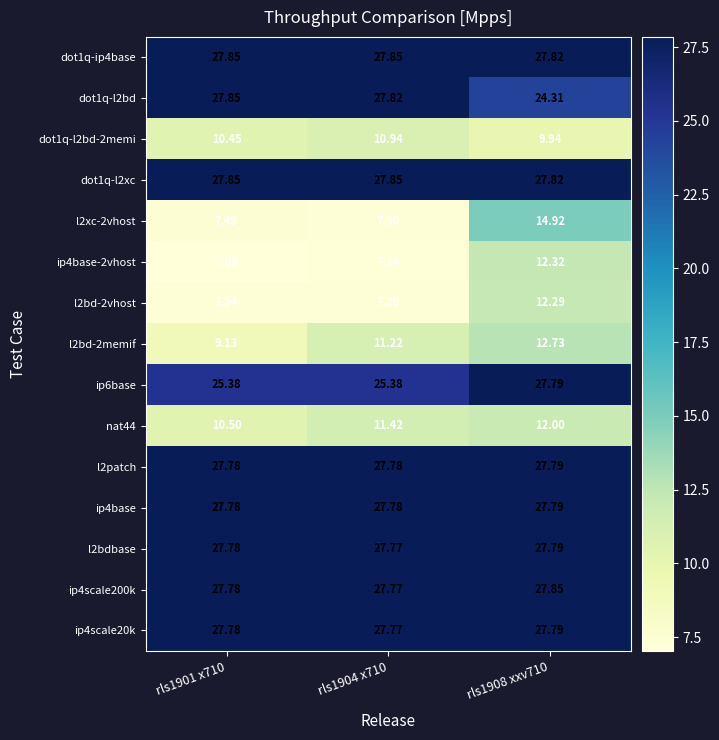

Is the value of nat44 at rls1901 x710 greater than the value of dot1q-l2xc at rls1901 x710?

No